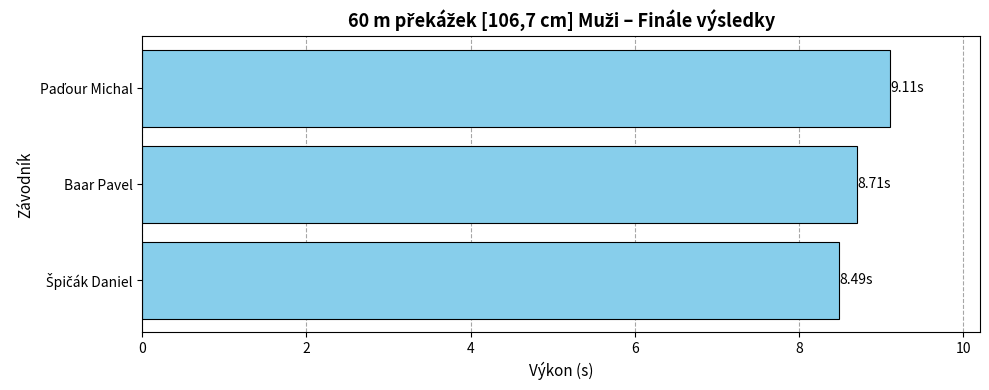

What is the average value?

8.8